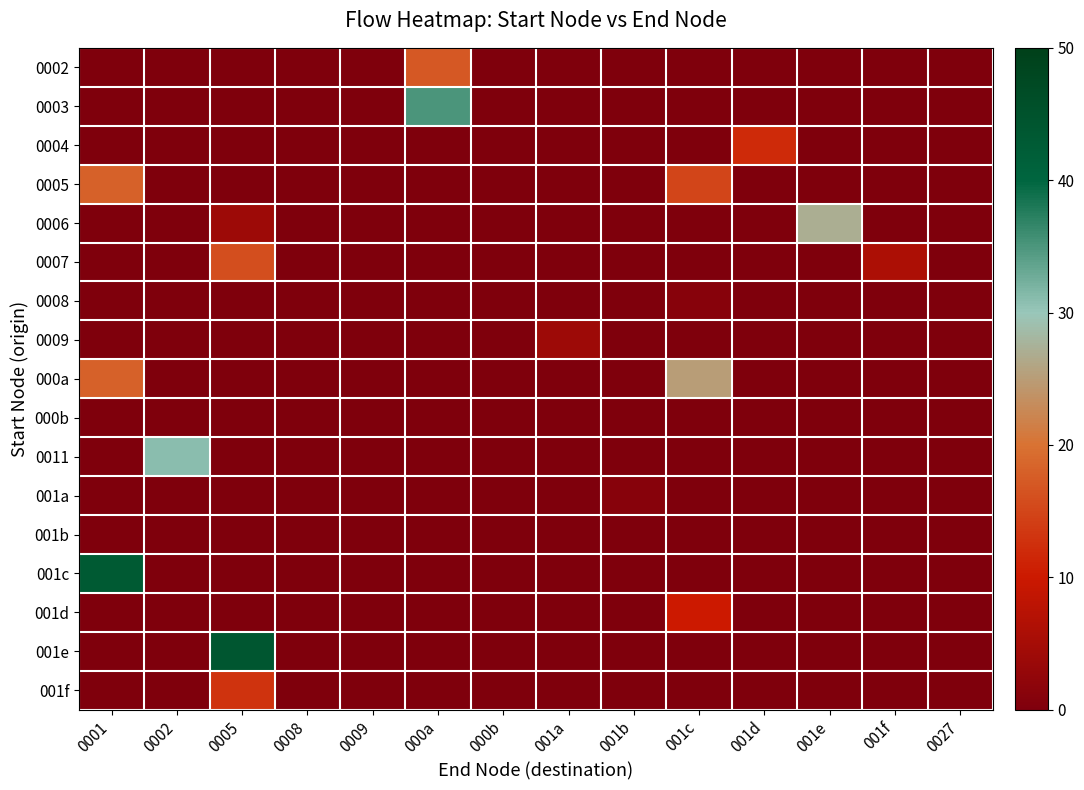

How many categories are shown in the chart?

14